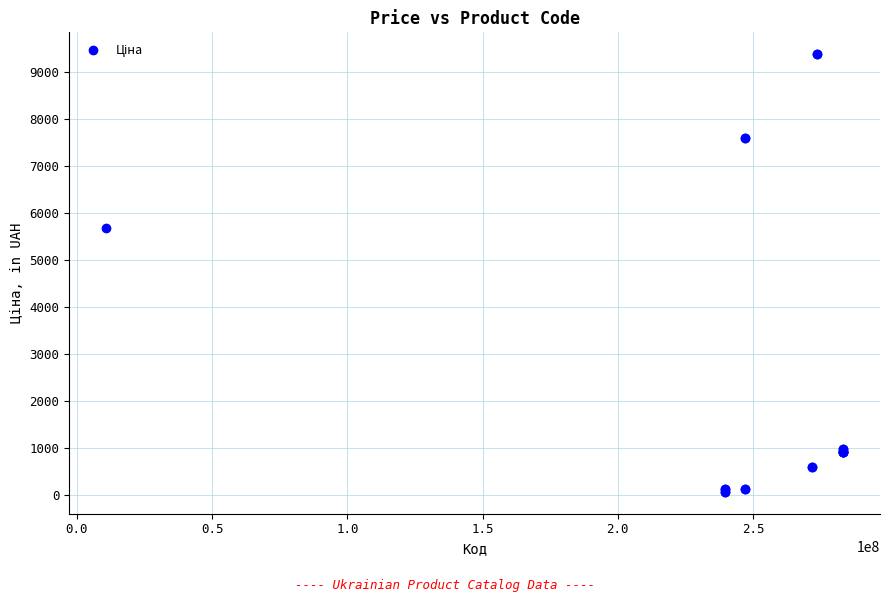

What Y value in the scatter plot is closest to 4720?

5673.8